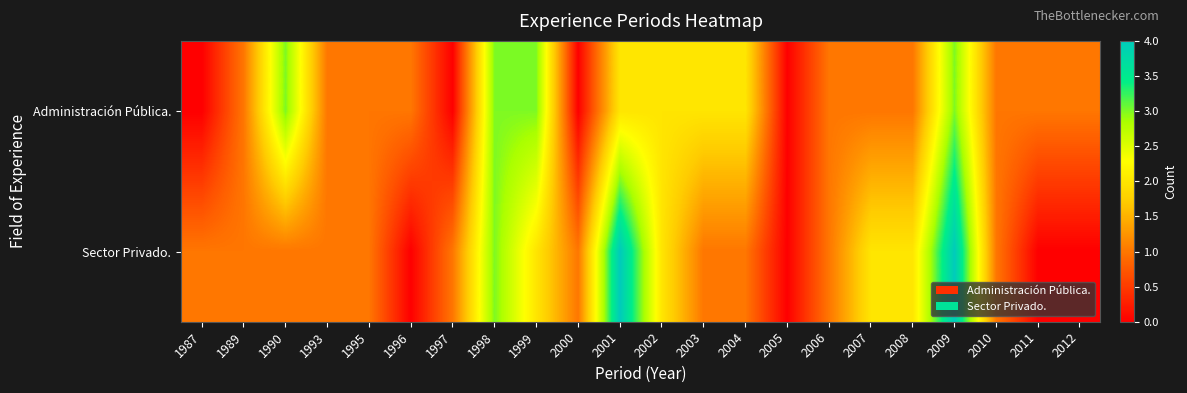

Reading left to right, what are all the values shown in this chart?

Administración Pública.: 1987=0	1989=1	1990=3	1993=1	1995=1	1996=1	1997=0	1998=3	1999=3	2000=0	2001=2	2002=2	2003=2	2004=2	2005=0	2006=1	2007=1	2008=1	2009=3	2010=1	2011=1	2012=1
Sector Privado.: 1987=1	1989=1	1990=1	1993=1	1995=1	1996=0	1997=1	1998=3	1999=2	2000=1	2001=4	2002=2	2003=1	2004=1	2005=0	2006=1	2007=2	2008=2	2009=4	2010=1	2011=0	2012=0